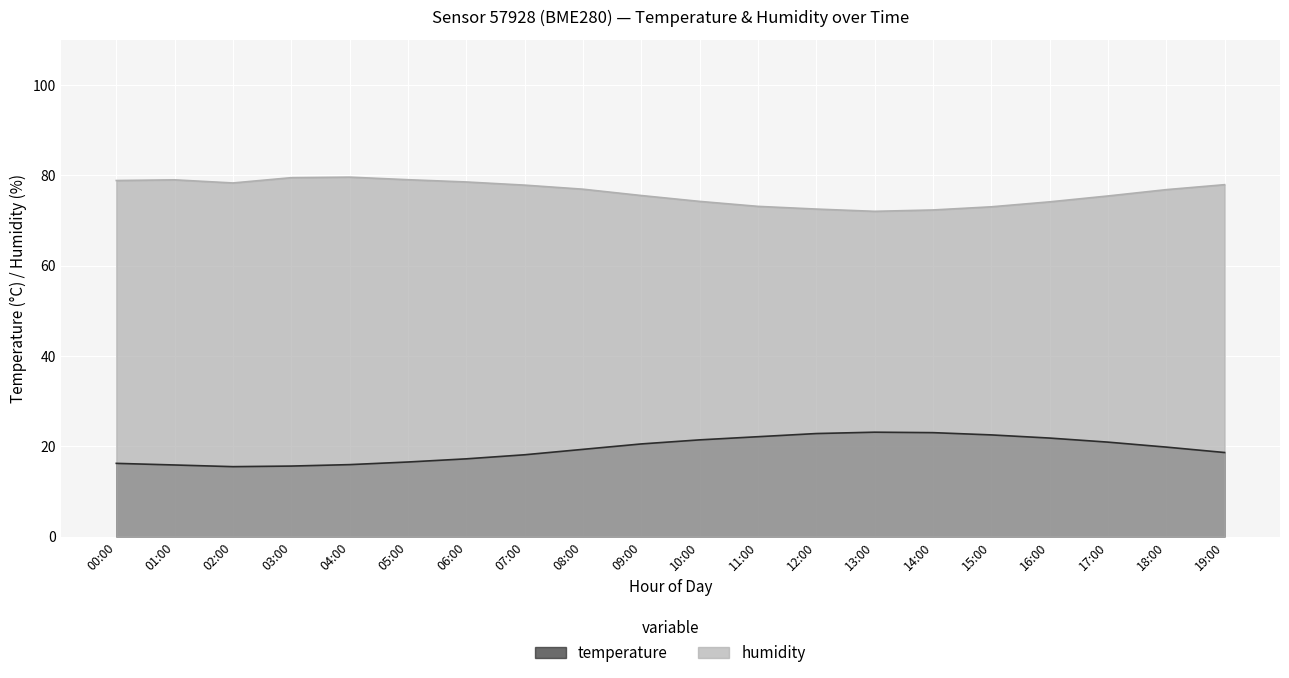

What is the value of the temperature point at the 6th from the left?

16.5